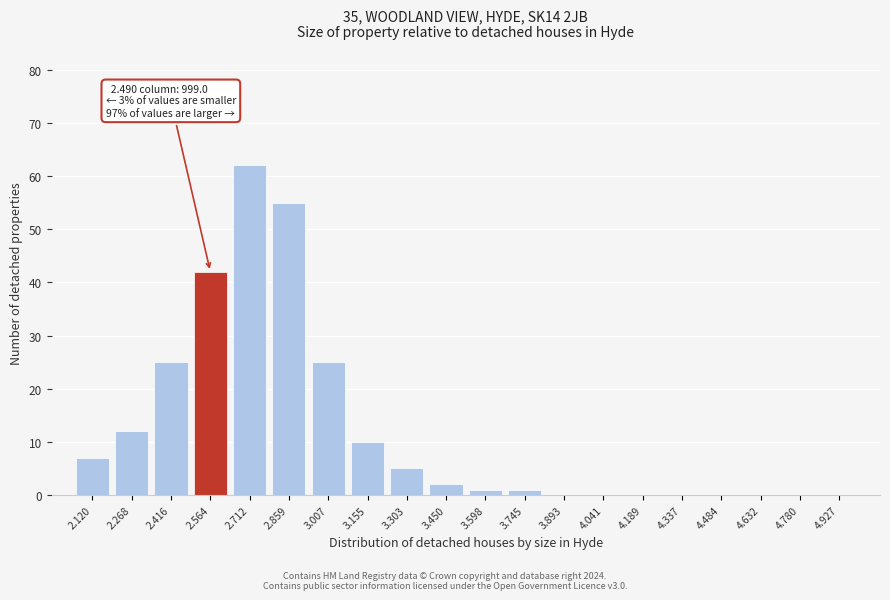

Reading right to left, what are all the values shown in this chart?

4.927=0	4.780=0	4.632=0	4.484=0	4.337=0	4.189=0	4.041=0	3.893=0	3.745=1	3.598=1	3.450=2	3.303=5	3.155=10	3.007=25	2.859=55	2.712=62	2.564=42	2.416=25	2.268=12	2.120=7